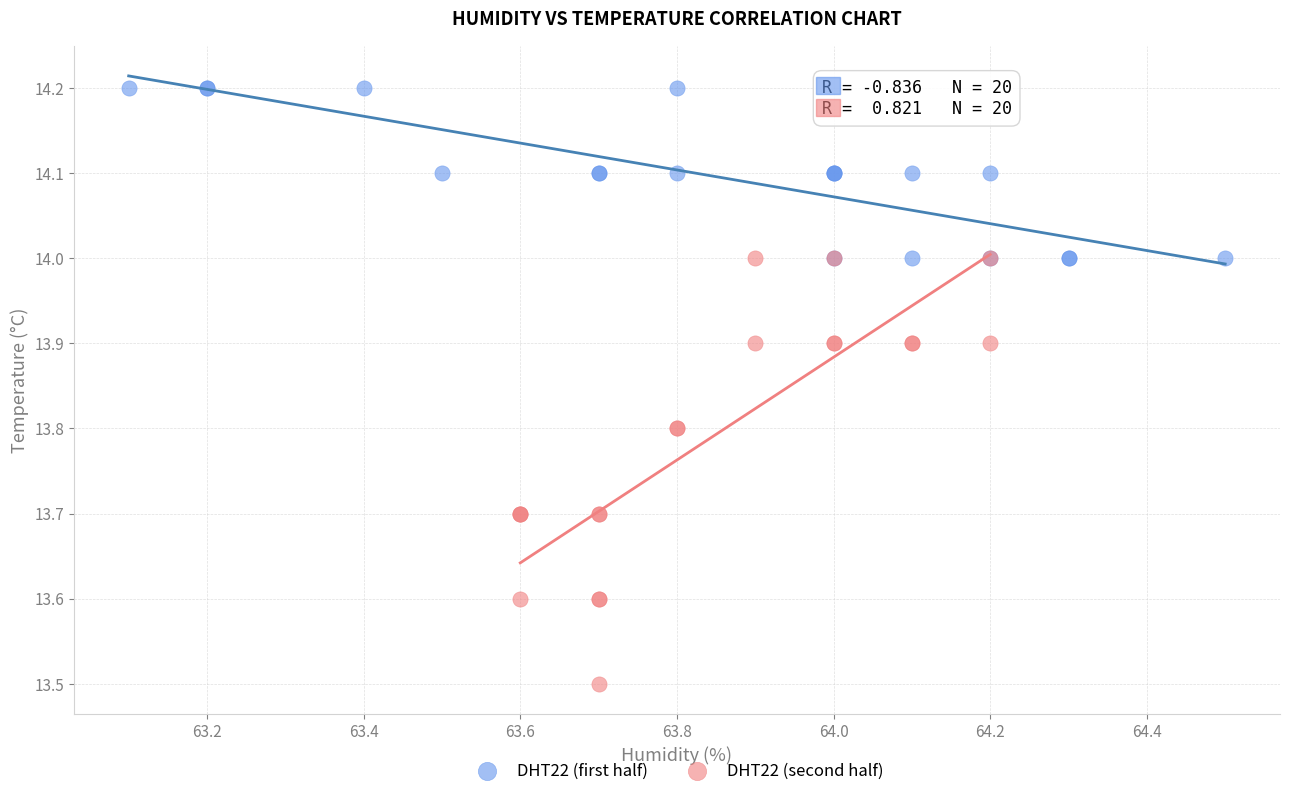

Which series contains the lowest Y value?

DHT22 (second half)